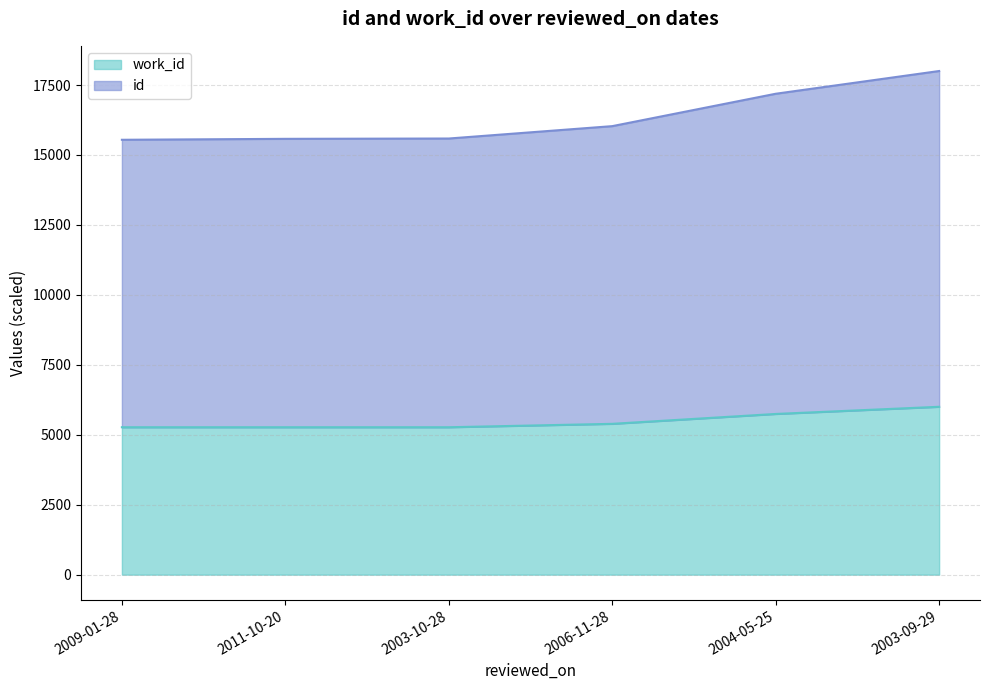

What is the label of the 1st point from the left?

2009-01-28